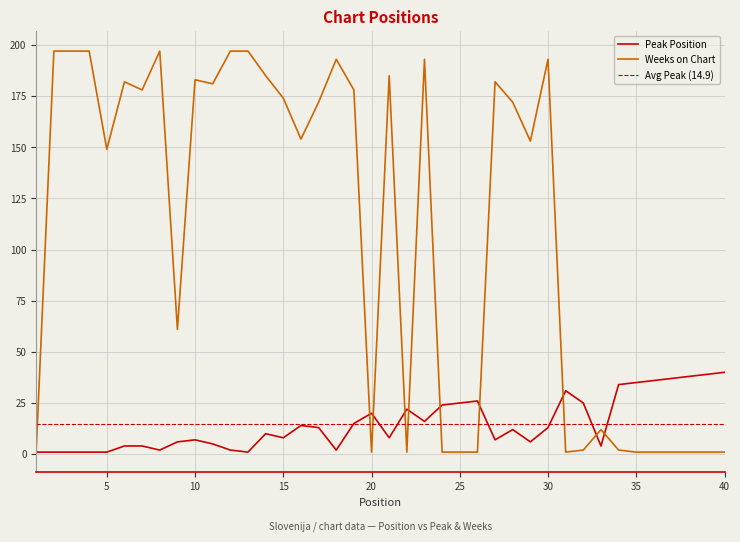

True or false: Weeks on Chart has more than 0 interior local peaks.

True